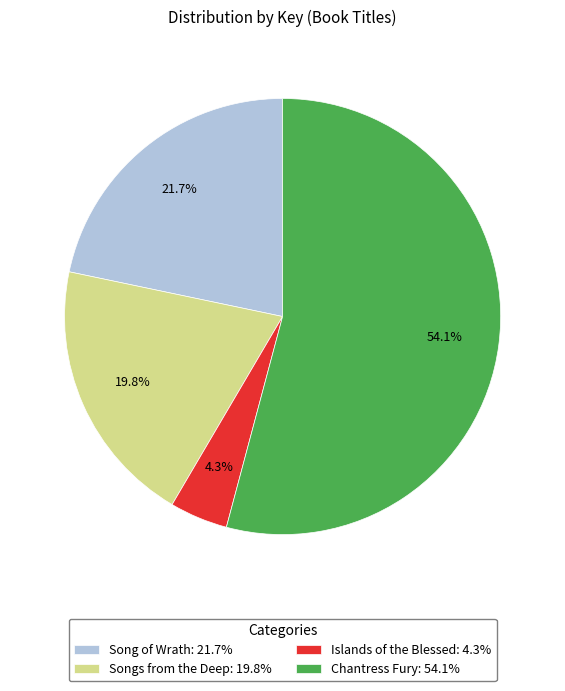

Is it true that Songs from the Deep is 20% of the pie?

True